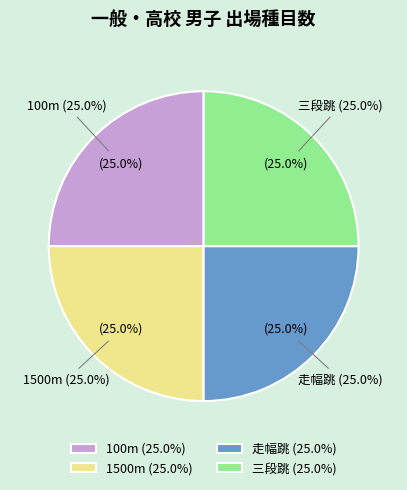

Between 走幅跳 and 三段跳, which is larger?

走幅跳